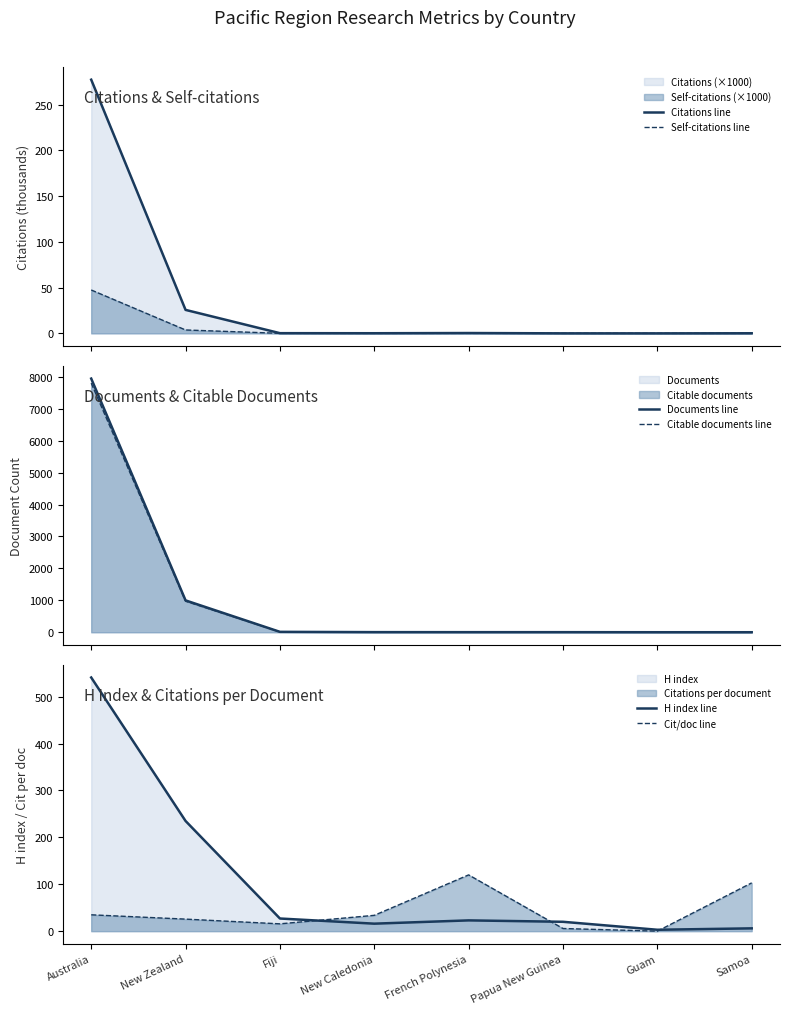

Which series has the widest spread of values?

Documents line